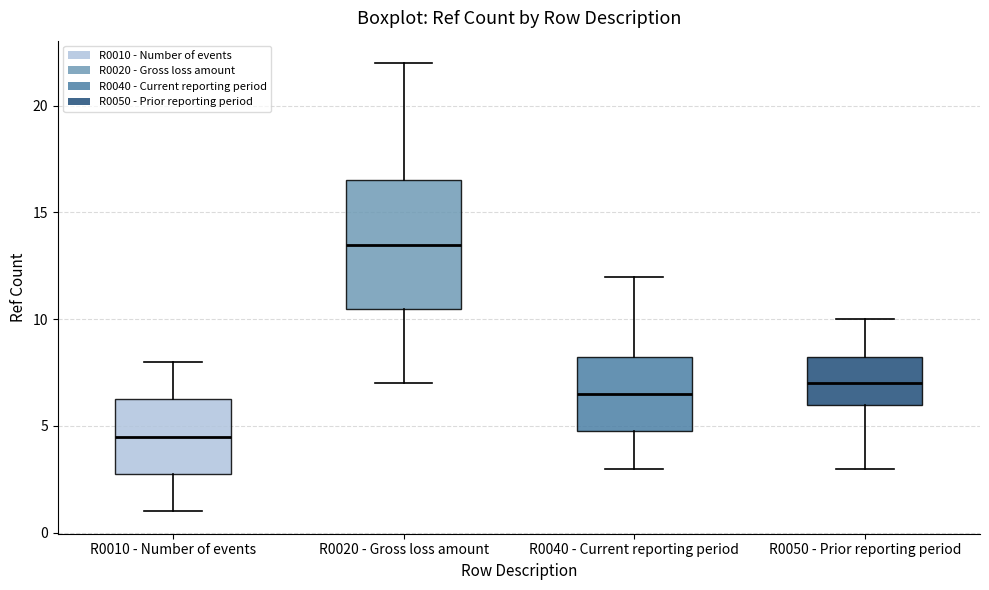

Which box is the tallest, from its lower edge to its upper edge?

R0020 - Gross loss amount